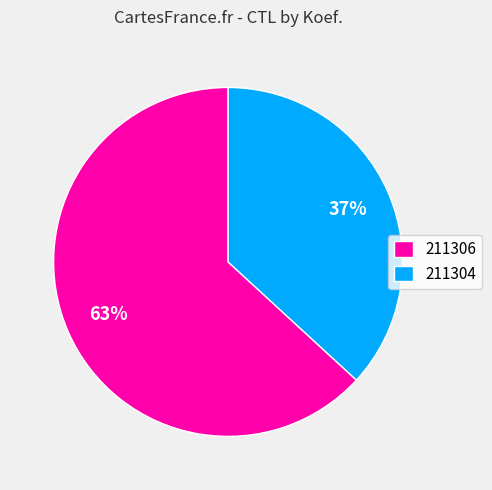

Is the sum of 211304 and 211306 greater than half?

Yes